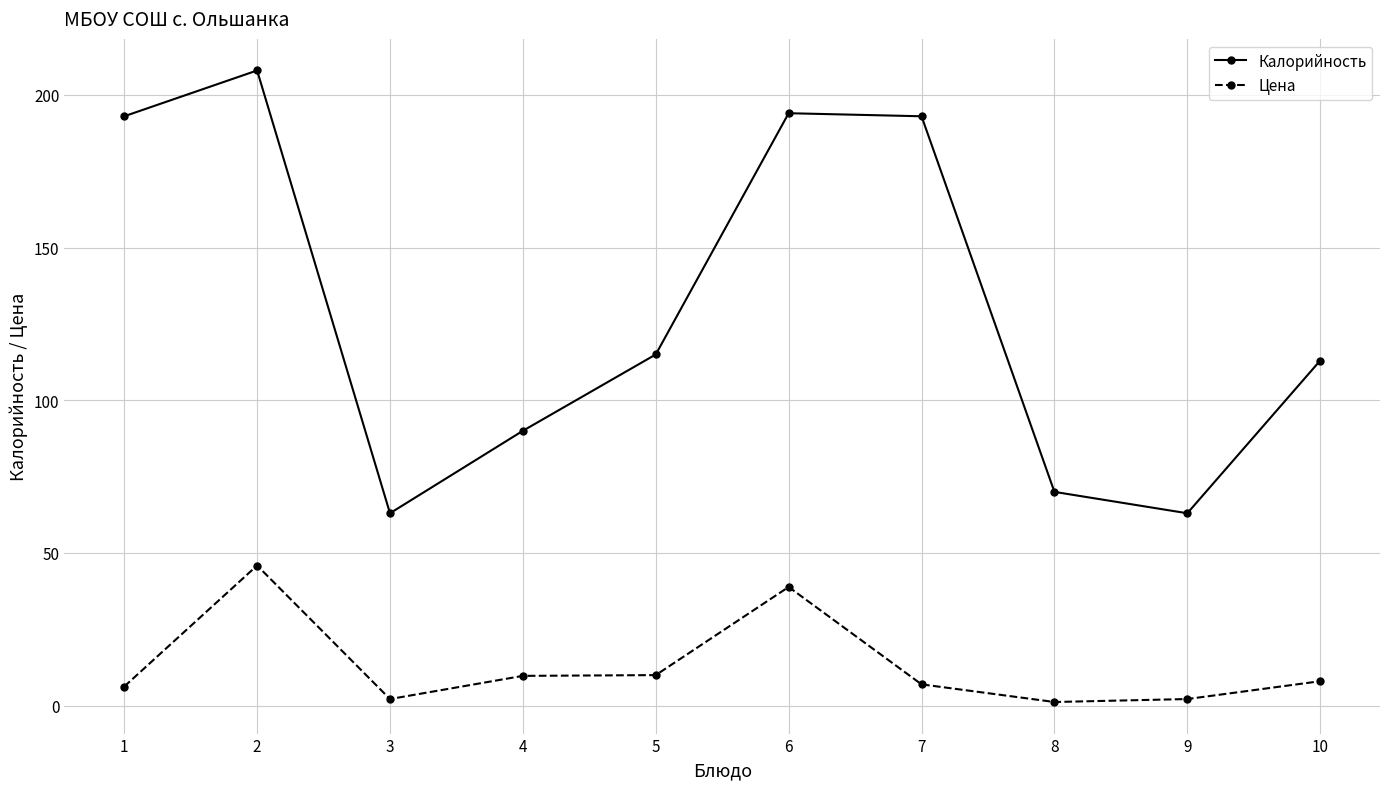

At which label does Калорийность first exceed 115?

1